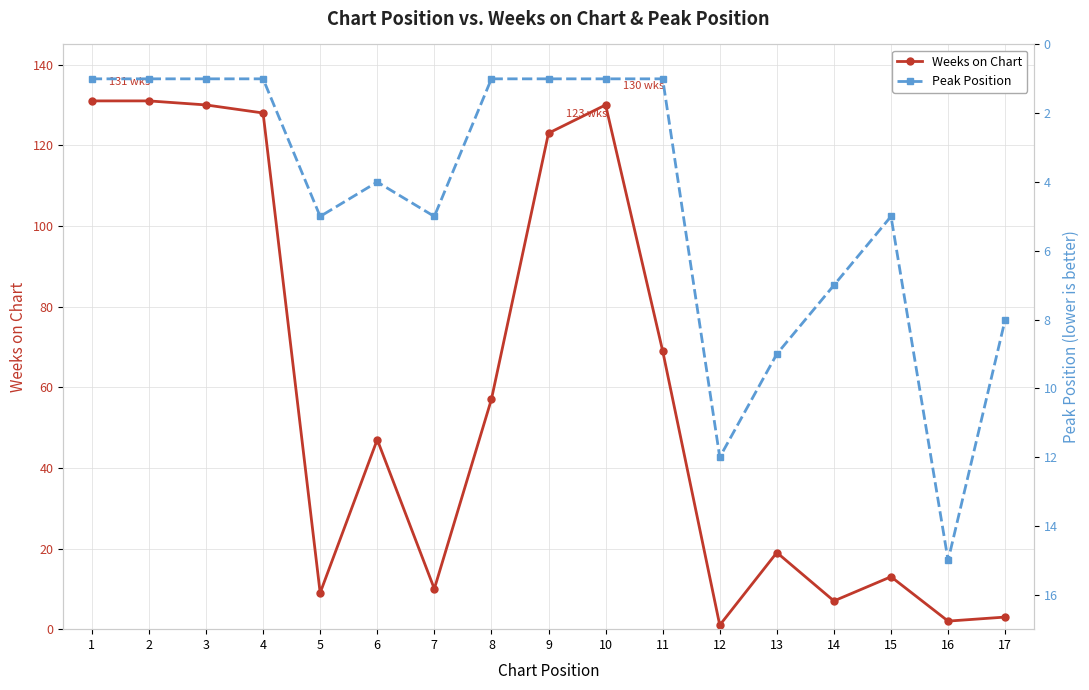

Which has a higher value, 2 or 17?

2